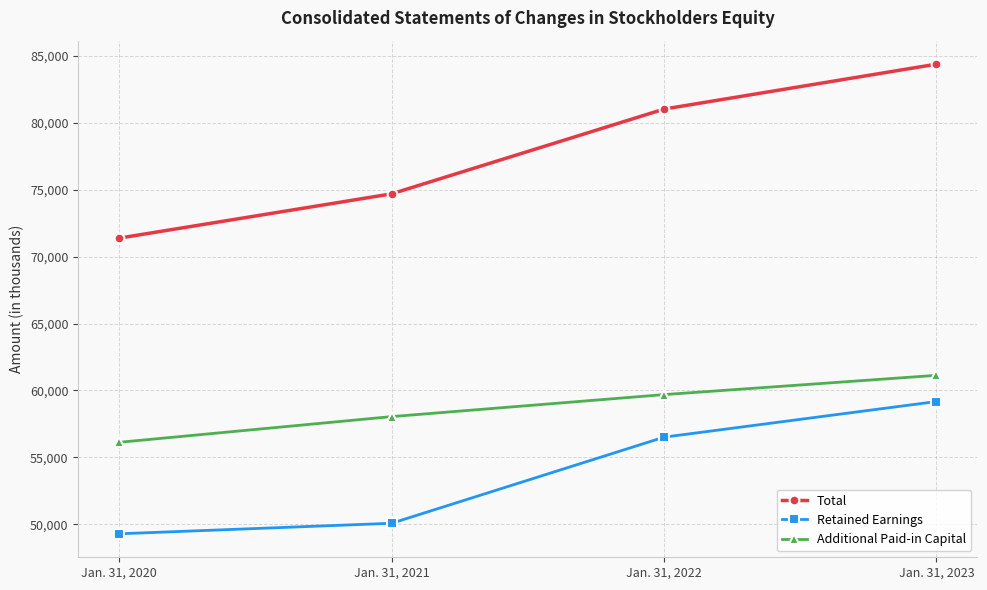

What is the average value of the Retained Earnings series?

53768